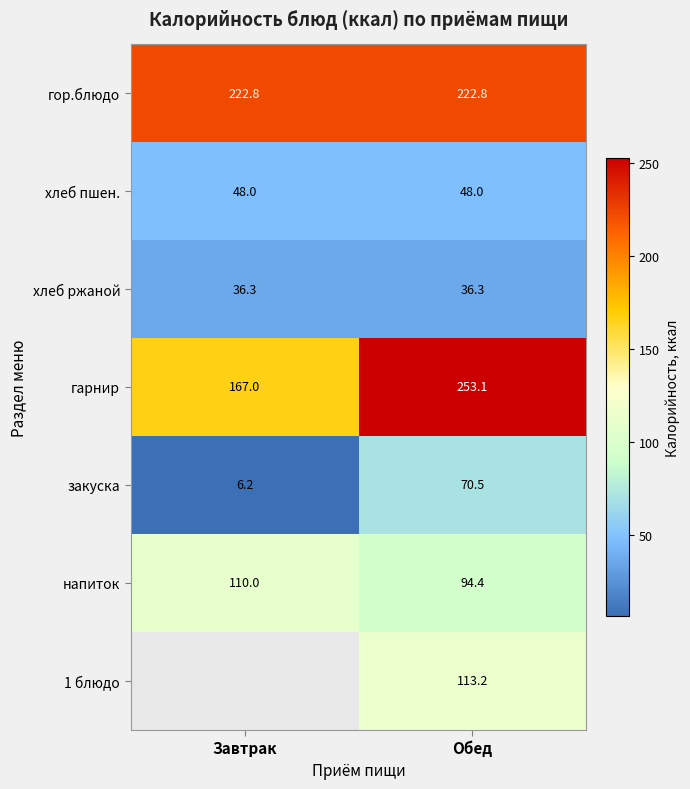

The value of закуска at Обед is 95.3. True or false?

False